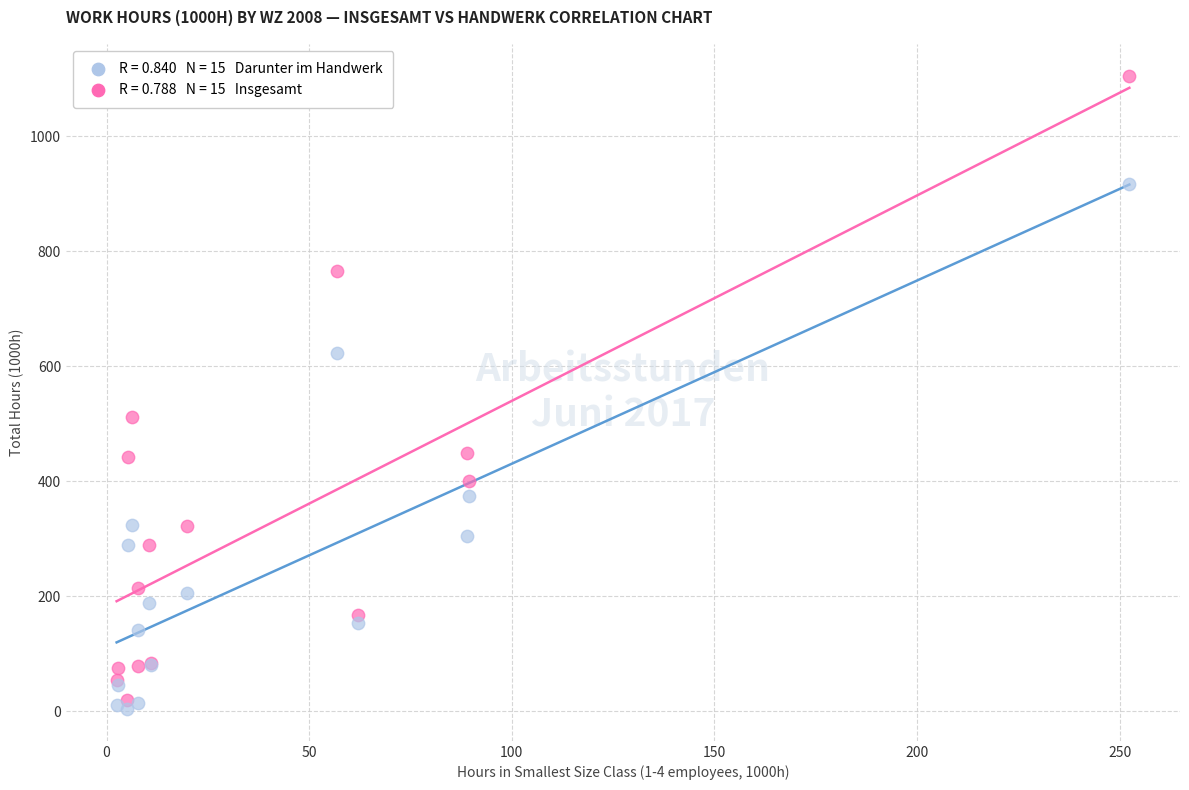

Across all series, what Y value is closest to 554?

511.3